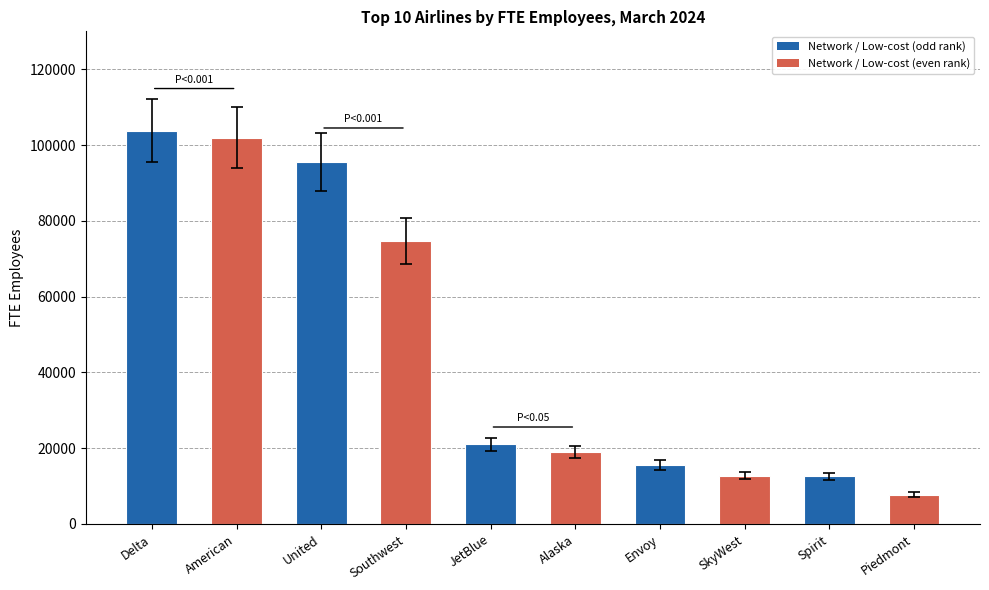

What is the average value?

46464.1